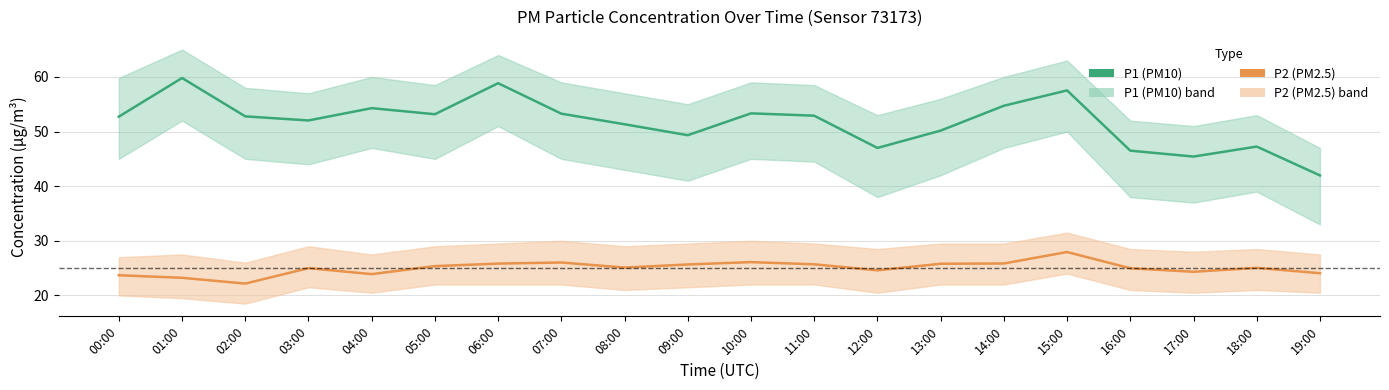

Does the chart have visible grid lines?

Yes